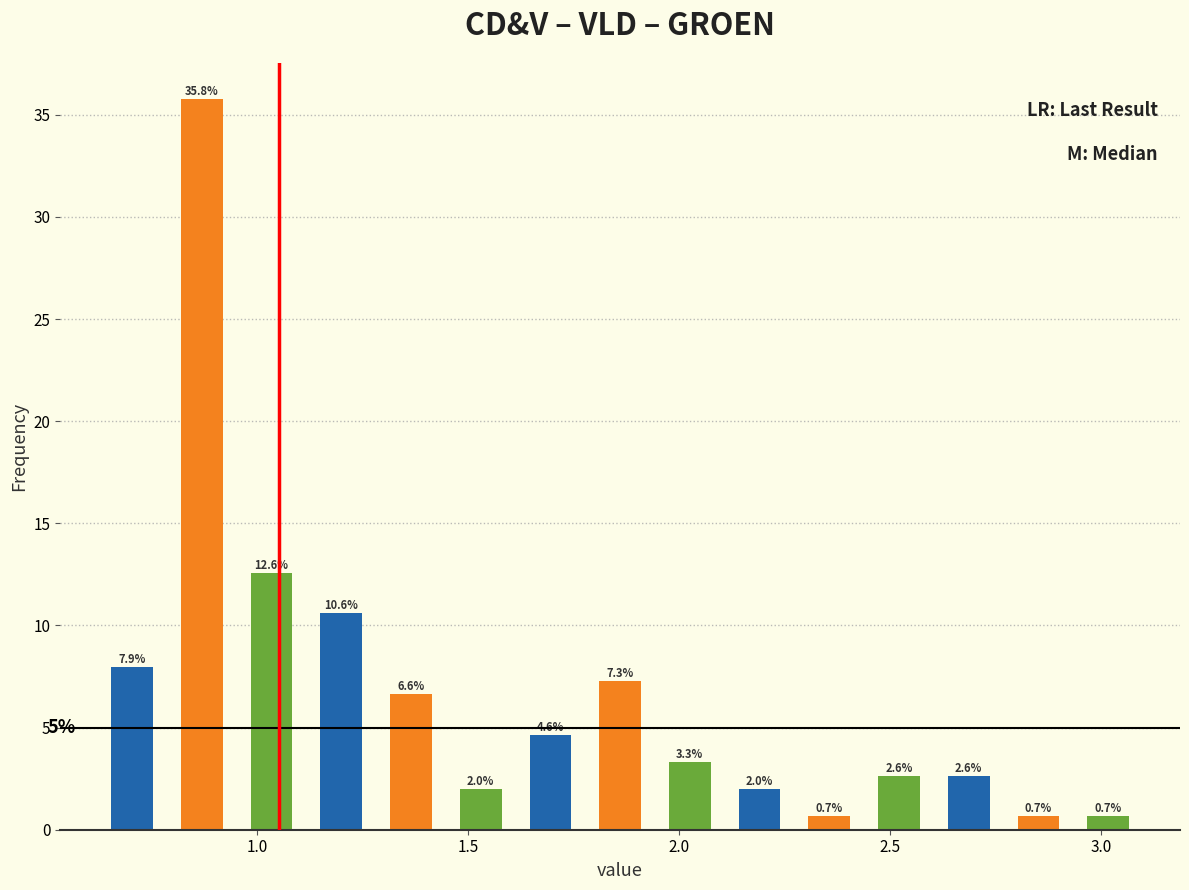

Read against the x-axis, roughly where is the centre of the tallest bar?

0.85